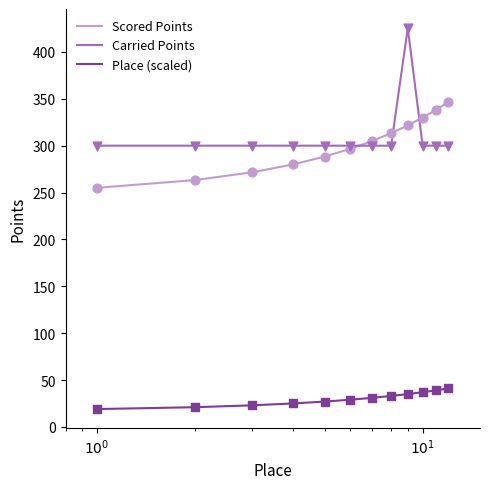

Rank the series by their maximum value, from lowest to highest.

Place (scaled), Scored Points, Carried Points